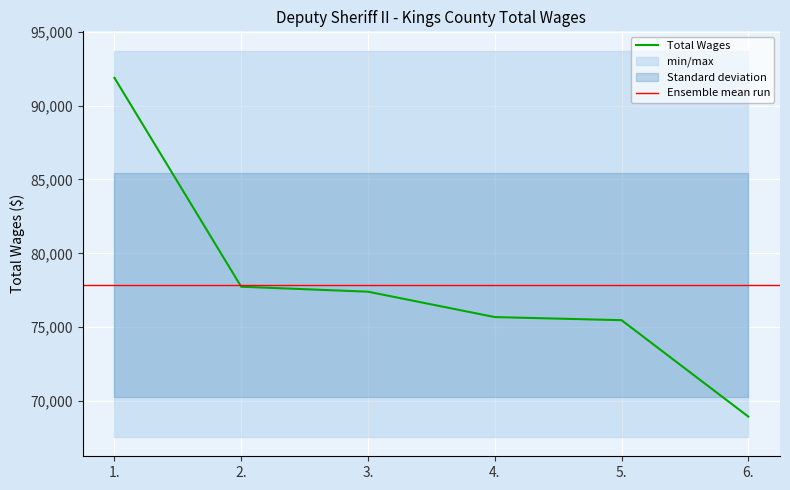

List the labels in order of value, smallest first.

6., 5., 4., 3., 2., 1.